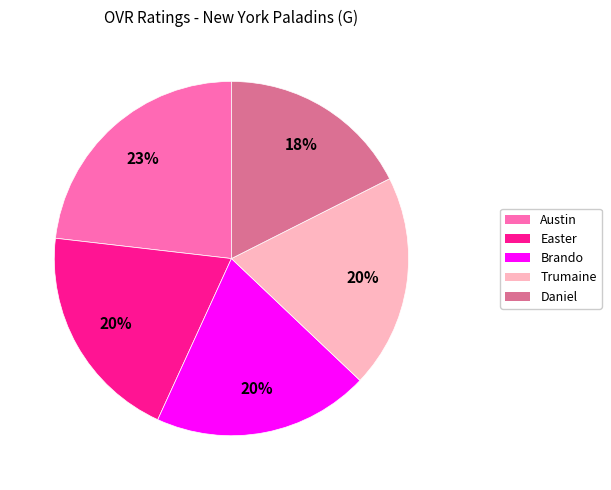

Approximately how many times larger is the value at Daniel compared to Trumaine?

0.9